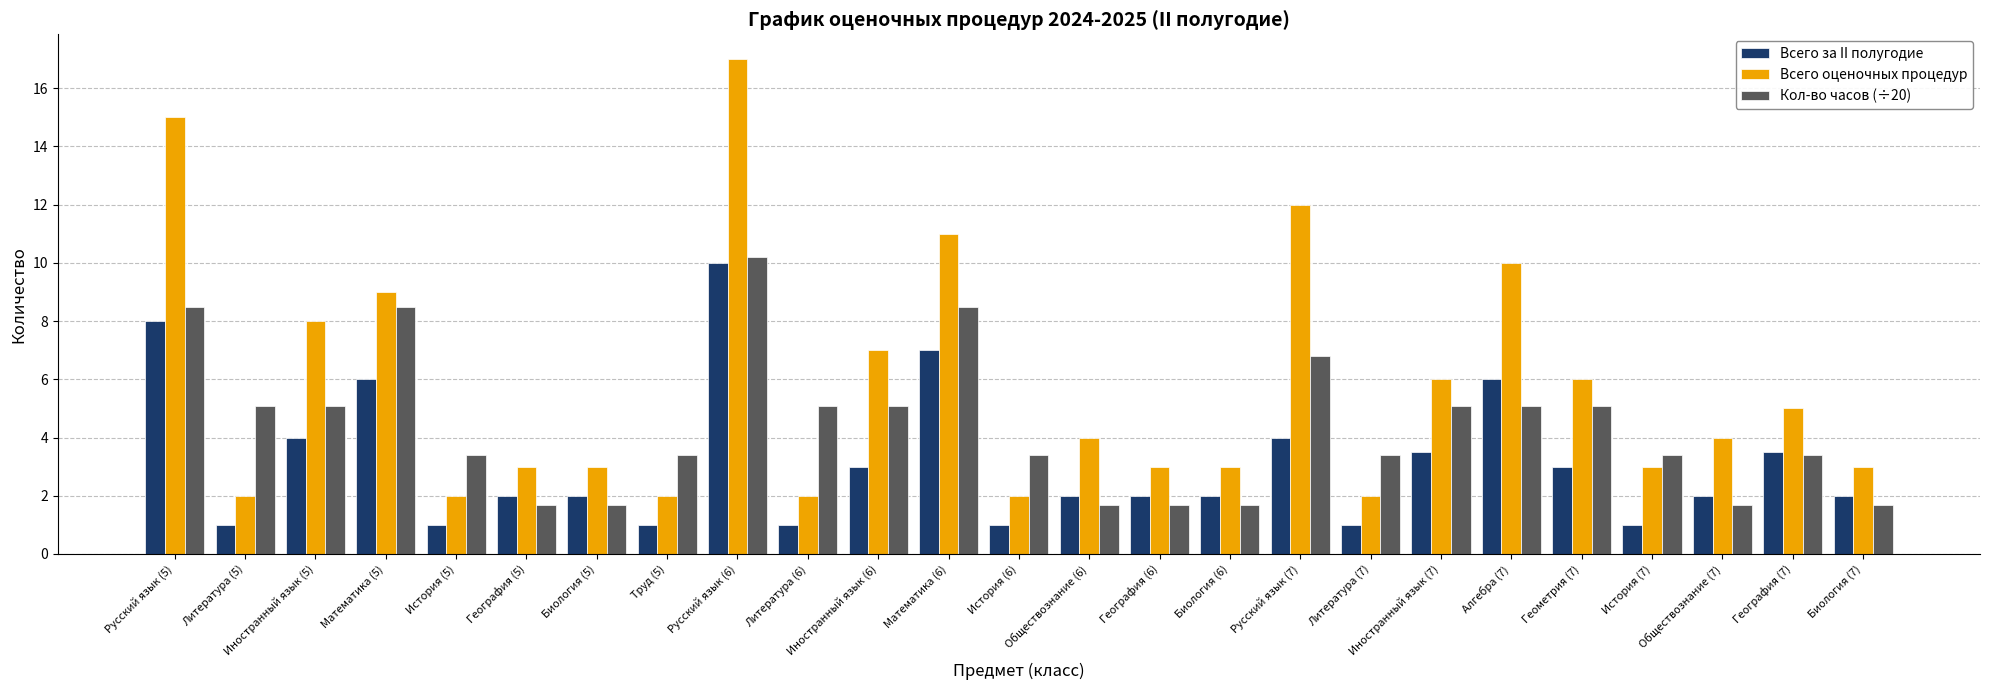

What is the difference between the maximum and minimum values in the Всего за II полугодие series?

9.0